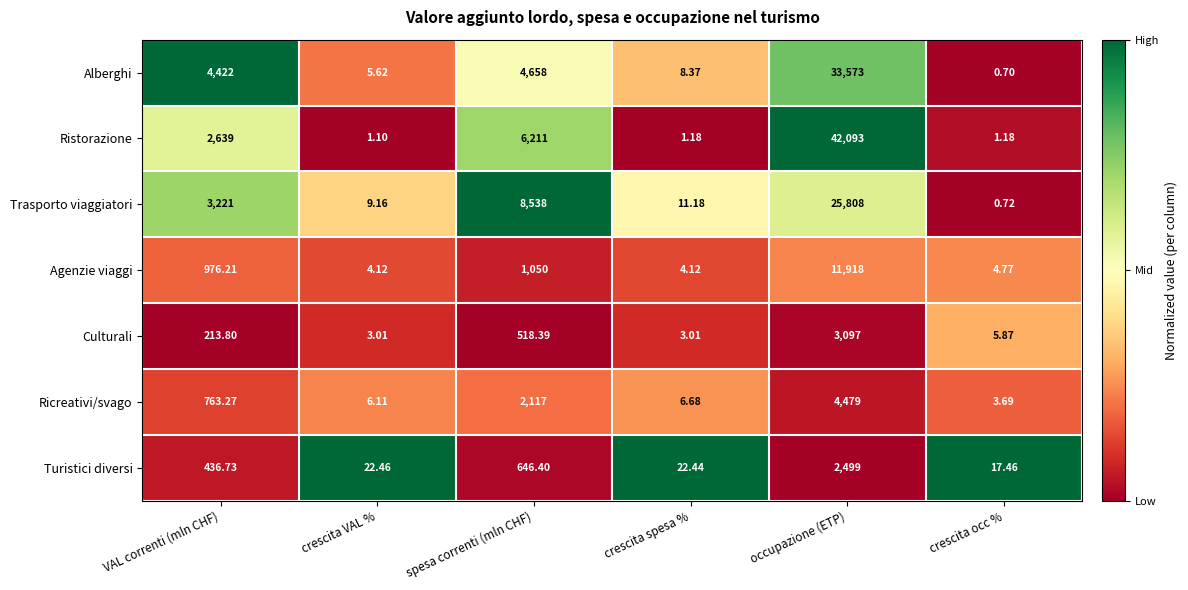

How many series are shown in this chart?

7